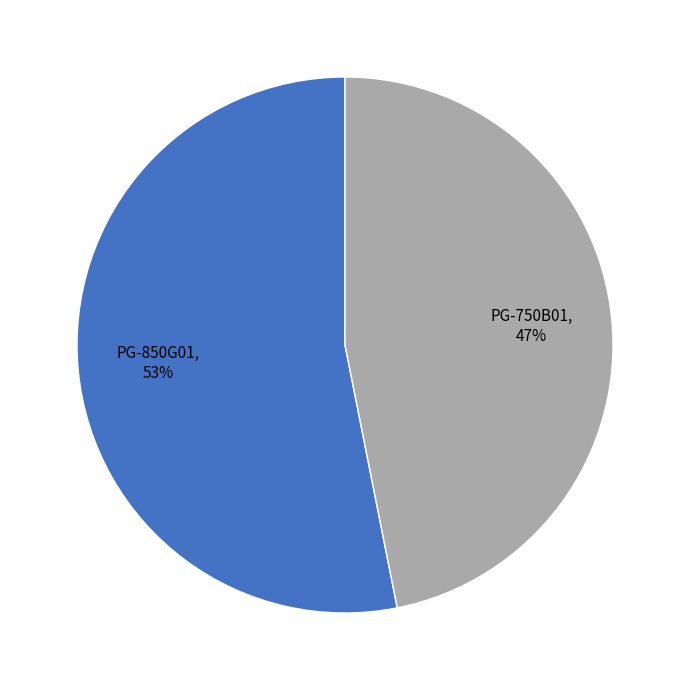

To the nearest percent, what is the difference between the largest and smallest slice percentages?

6%